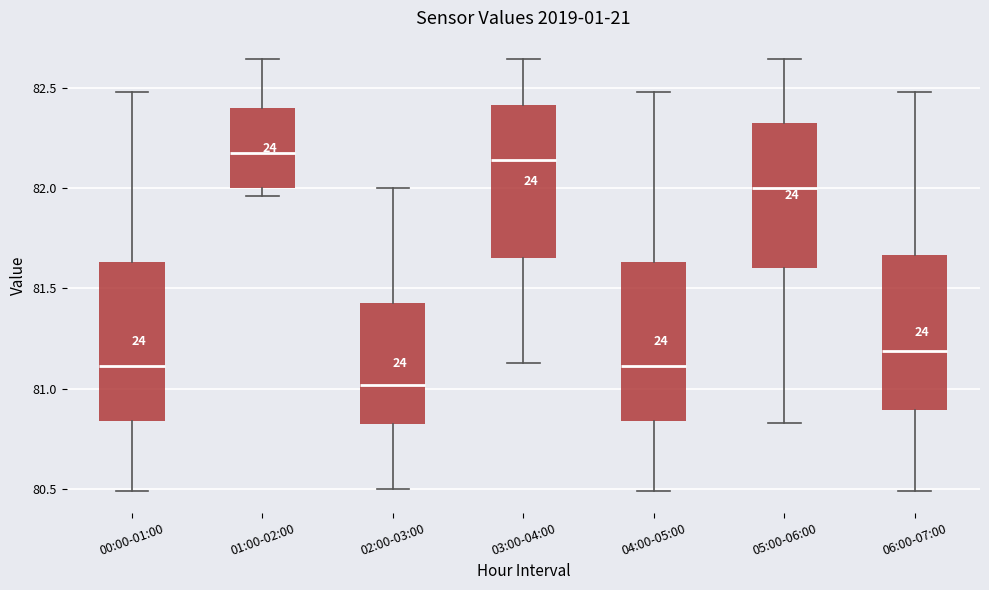

Reading left to right, transcribe this box plot: for each box, give where its median line is, the range the box spans, and where its two whiskers end, as read against the y-axis. The values are not printed on the chart, so give them approximately, as read against the axis.

00:00-01:00: median 81.10, box 80.85 to 81.65, whiskers 80.50 to 82.50
01:00-02:00: median 82.20, box 82.00 to 82.40, whiskers 81.95 to 82.65
02:00-03:00: median 81.00, box 80.80 to 81.45, whiskers 80.50 to 82.00
03:00-04:00: median 82.15, box 81.65 to 82.40, whiskers 81.15 to 82.65
04:00-05:00: median 81.10, box 80.85 to 81.65, whiskers 80.50 to 82.50
05:00-06:00: median 82.00, box 81.60 to 82.30, whiskers 80.85 to 82.65
06:00-07:00: median 81.20, box 80.90 to 81.65, whiskers 80.50 to 82.50